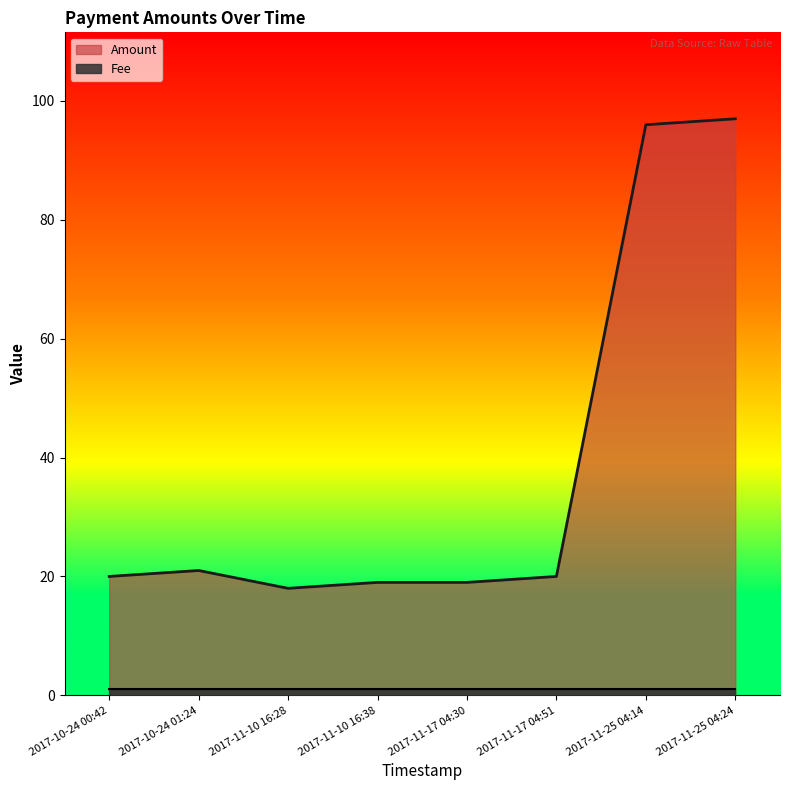

Reading left to right, extract all data points from this chart.

2017-10-24 00:42=20	2017-10-24 01:24=21	2017-11-10 16:28=18	2017-11-10 16:38=19	2017-11-17 04:30=19	2017-11-17 04:51=20	2017-11-25 04:14=96	2017-11-25 04:24=97